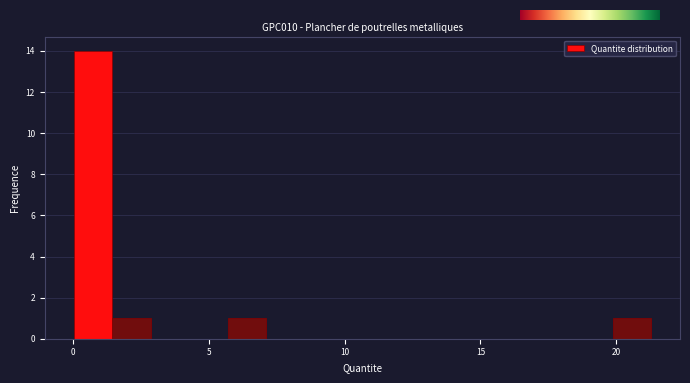

Around what value on the x-axis is the tallest bar? Give the approximate position of its centre, as read against the axis.

0.5